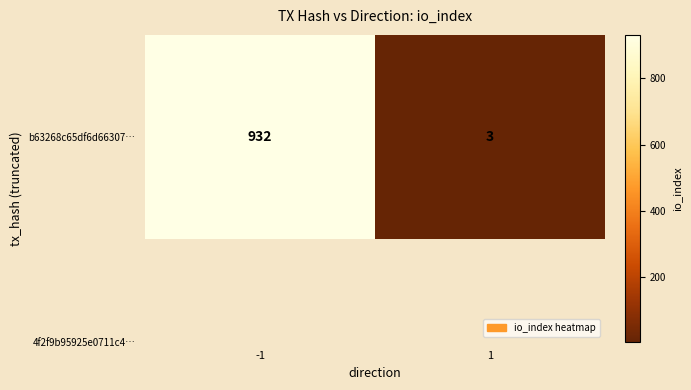

Reading right to left, transcribe all the data shown in this chart.

3	932